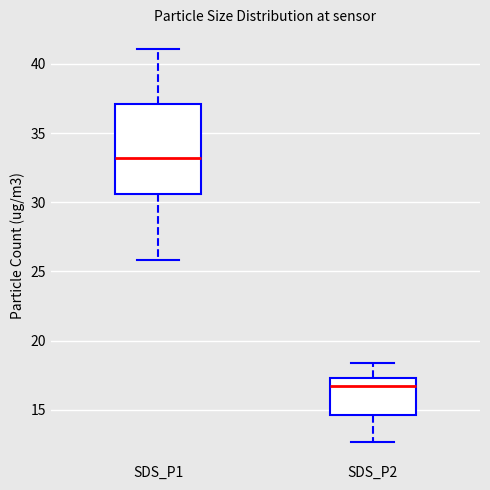

Comparing the boxes themselves (not the whiskers), which one is the tallest?

SDS_P1